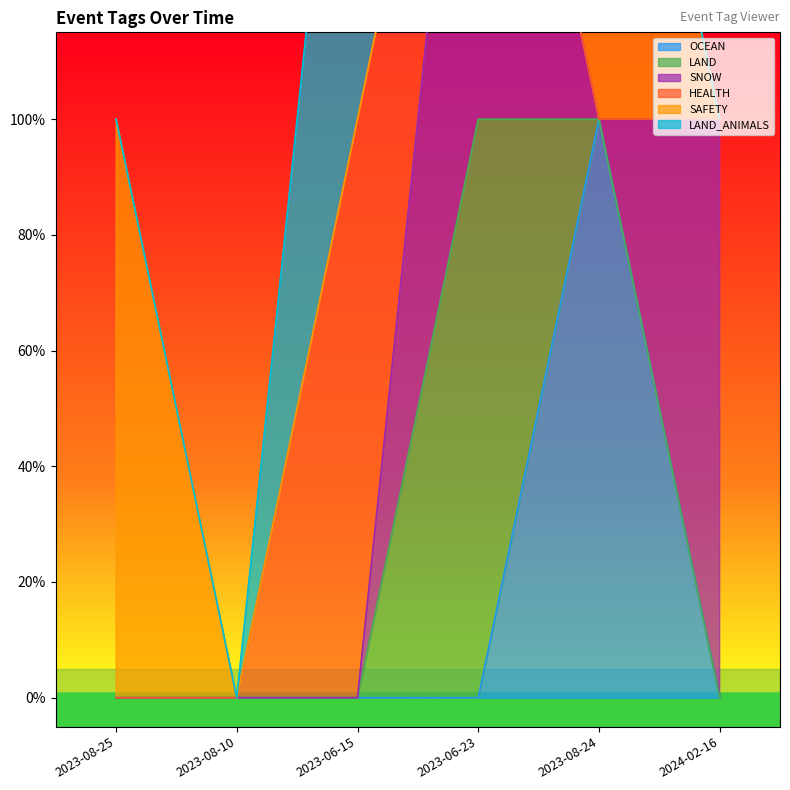

Which series ends up on top after the final intersection of SNOW and HEALTH?

SNOW